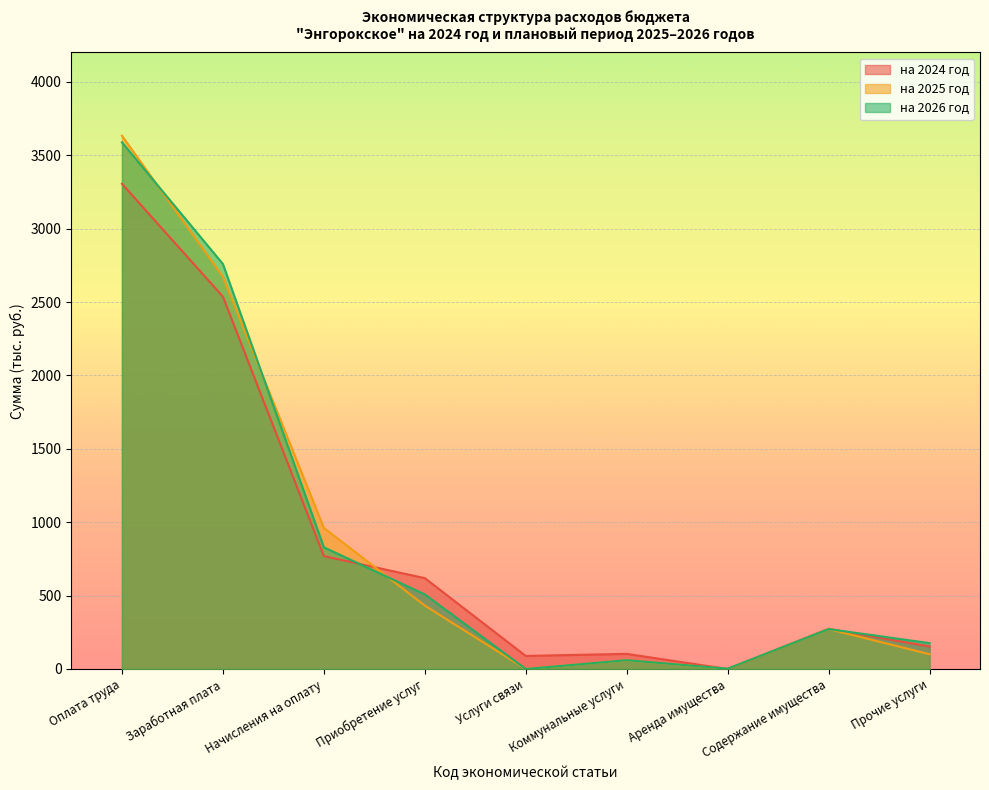

Which series ends up on top after the final intersection of на 2026 год and на 2024 год?

на 2026 год